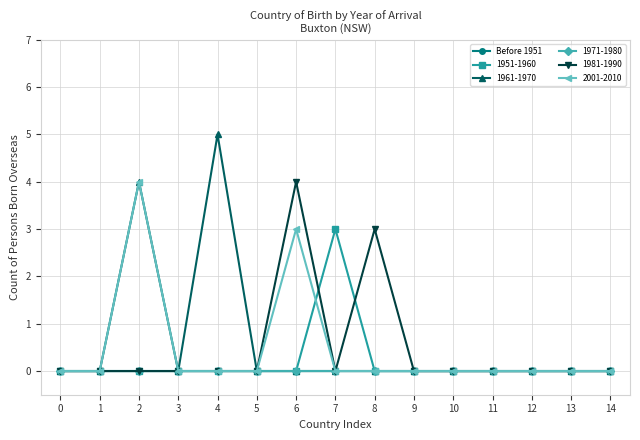

At how many categories does at least one series exceed 2?

5